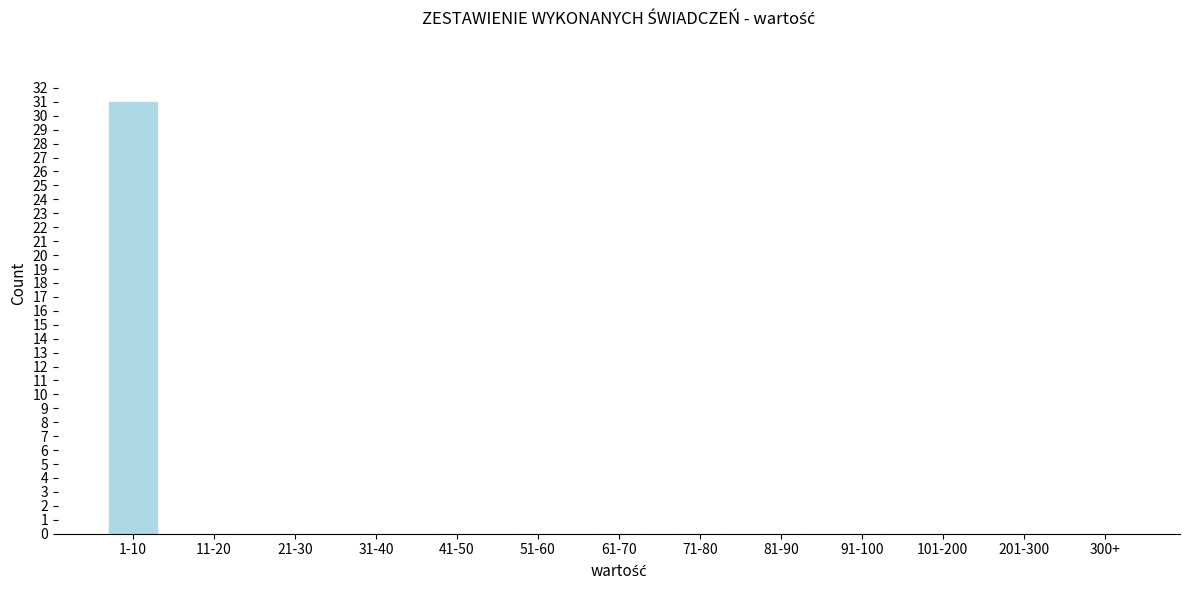

Reading left to right, what are all the values shown in this chart?

1-10=31	11-20=0	21-30=0	31-40=0	41-50=0	51-60=0	61-70=0	71-80=0	81-90=0	91-100=0	101-200=0	201-300=0	300+=0